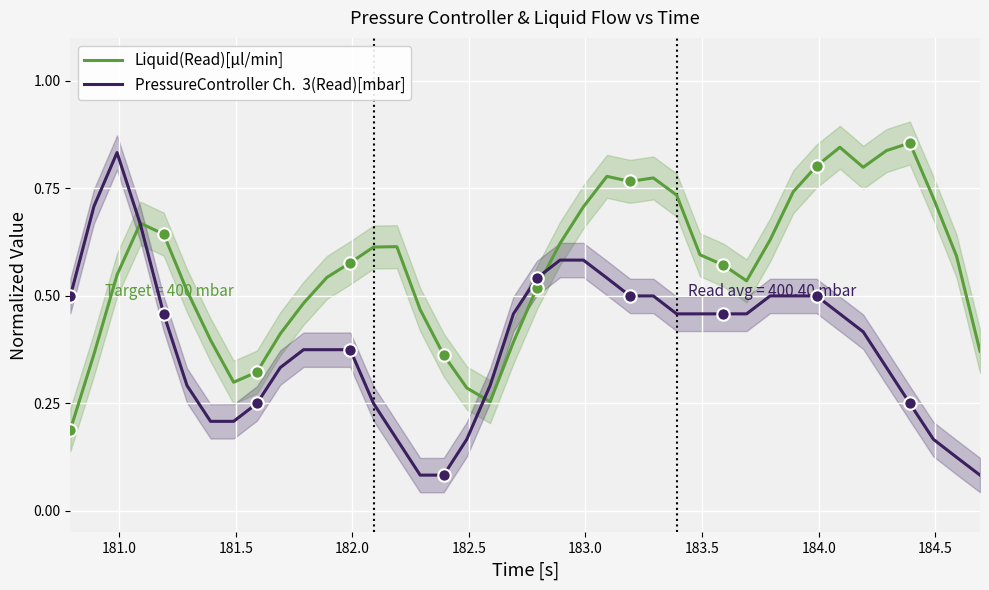

Which series contains the lowest Y value?

PressureController Ch.  3(Read)[mbar]